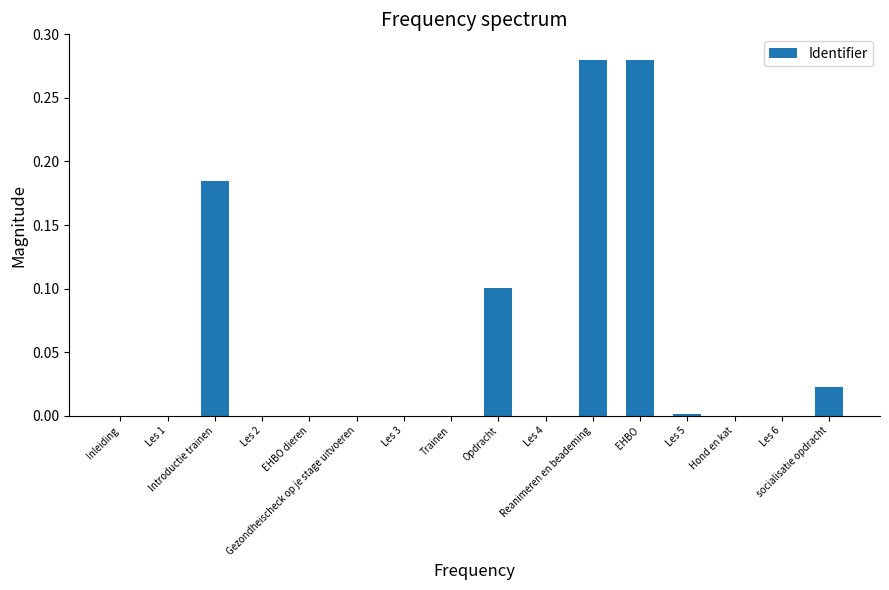

The chart shows a value of 0.4 at EHBO. True or false?

False